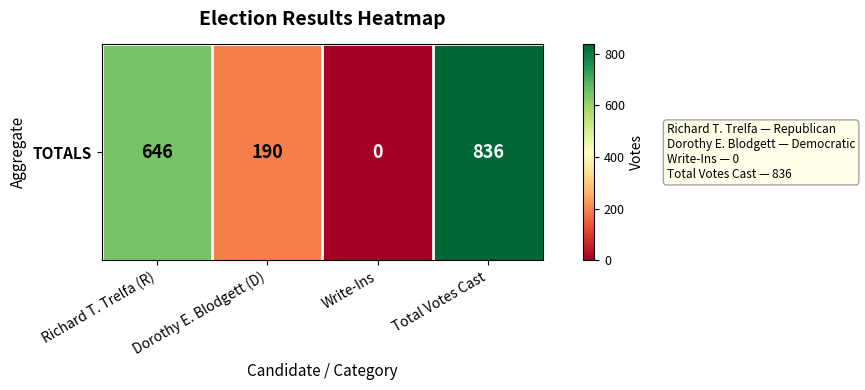

What is the difference between the maximum and minimum values?

836